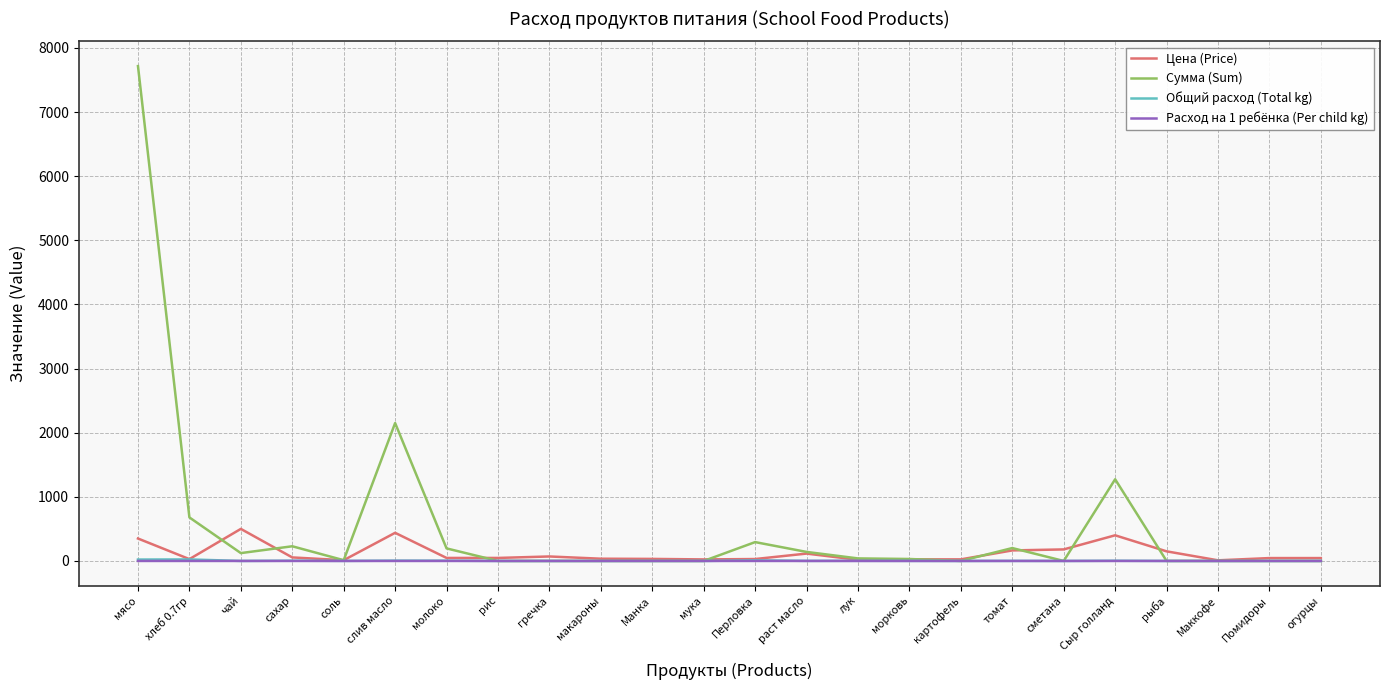

Which series has the widest spread of values?

Сумма (Sum)